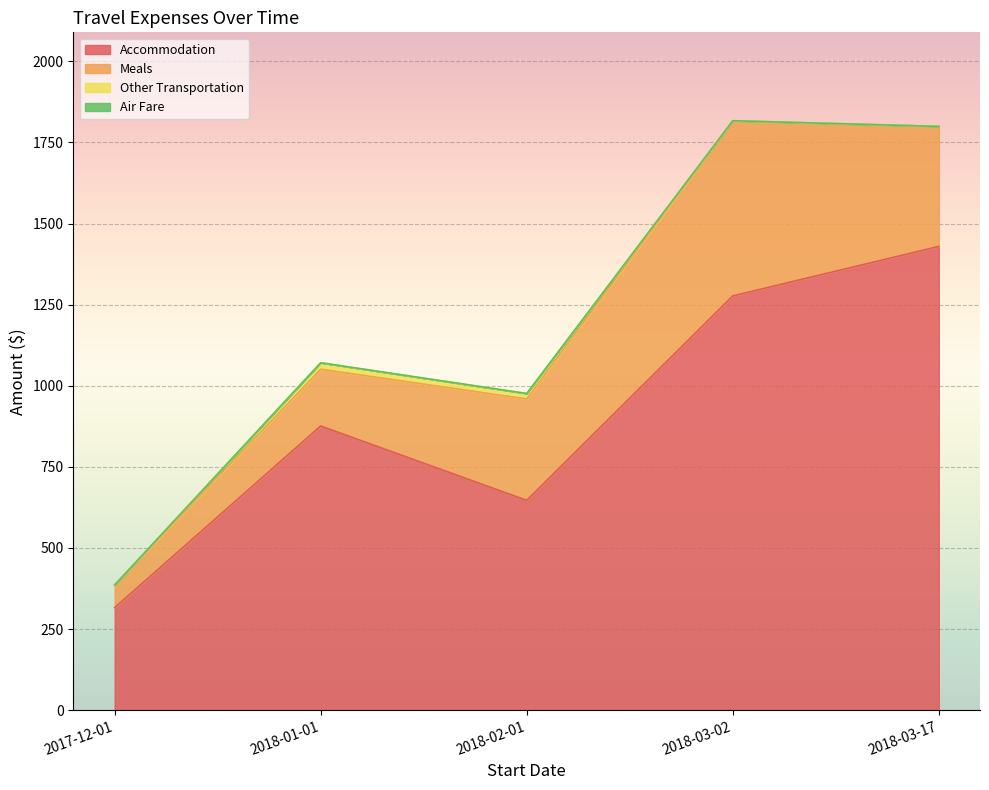

True or false: Other Transportation has a value of 8.0 at 2018-02-01.

False